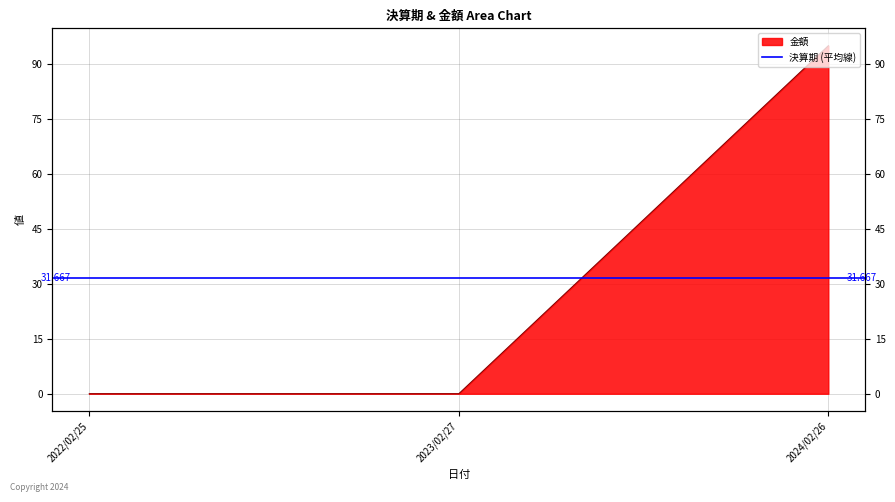

Reading left to right, transcribe all the data shown in this chart.

0	0	95